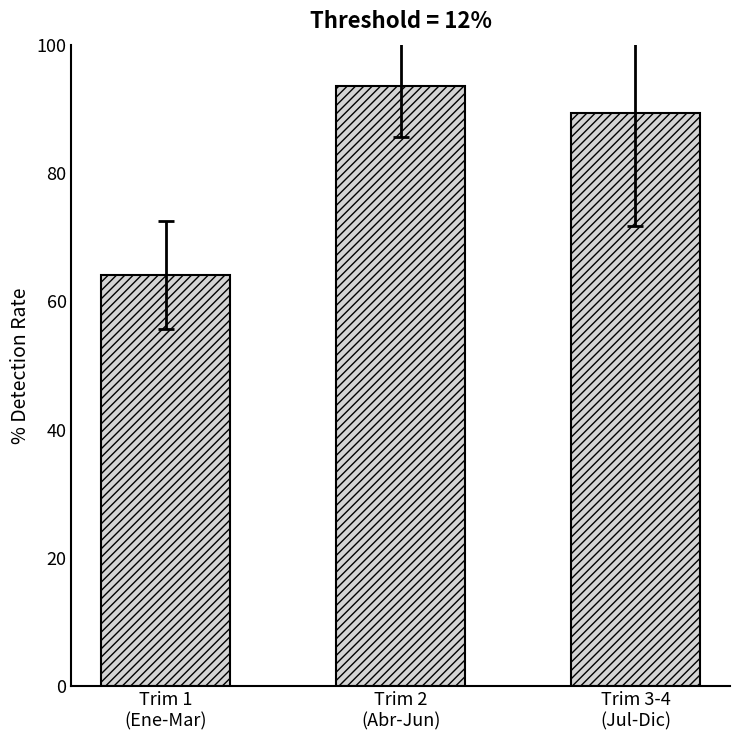

How many bars are there in total?

3